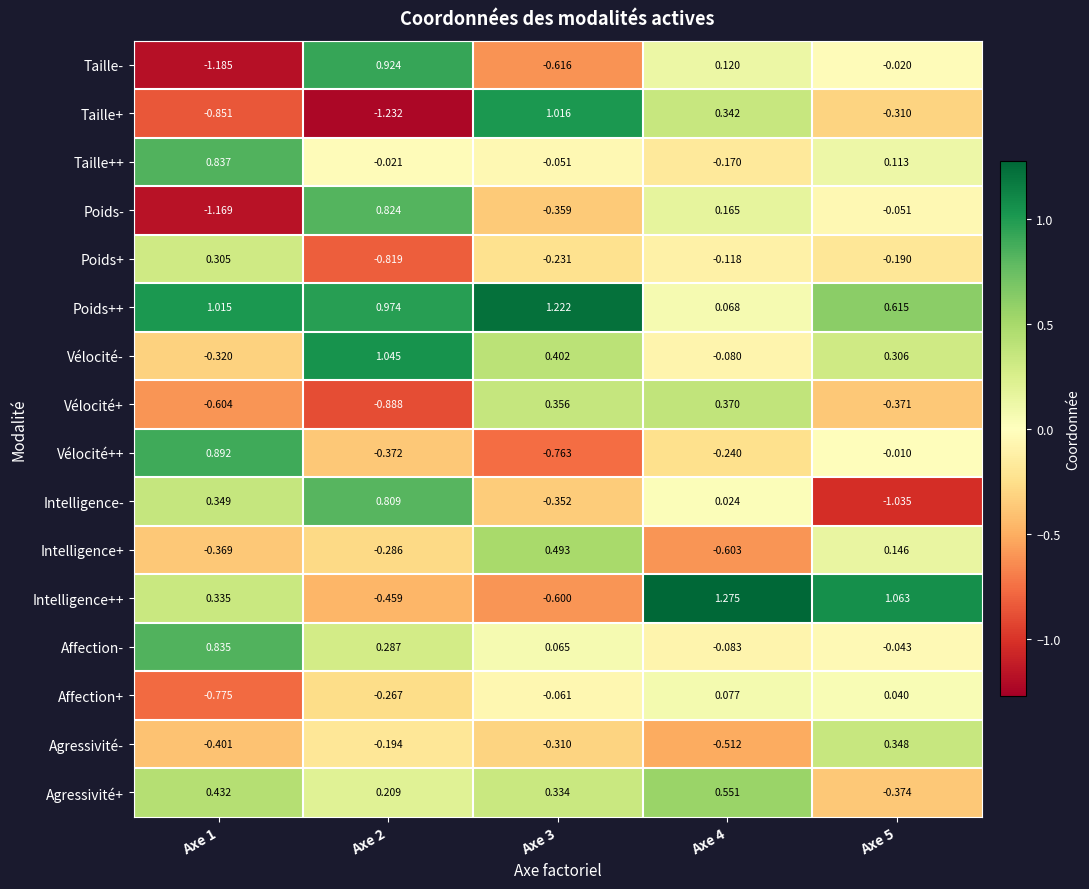

Is the value of Poids- at Axe 5 greater than the value of Affection+ at Axe 5?

No